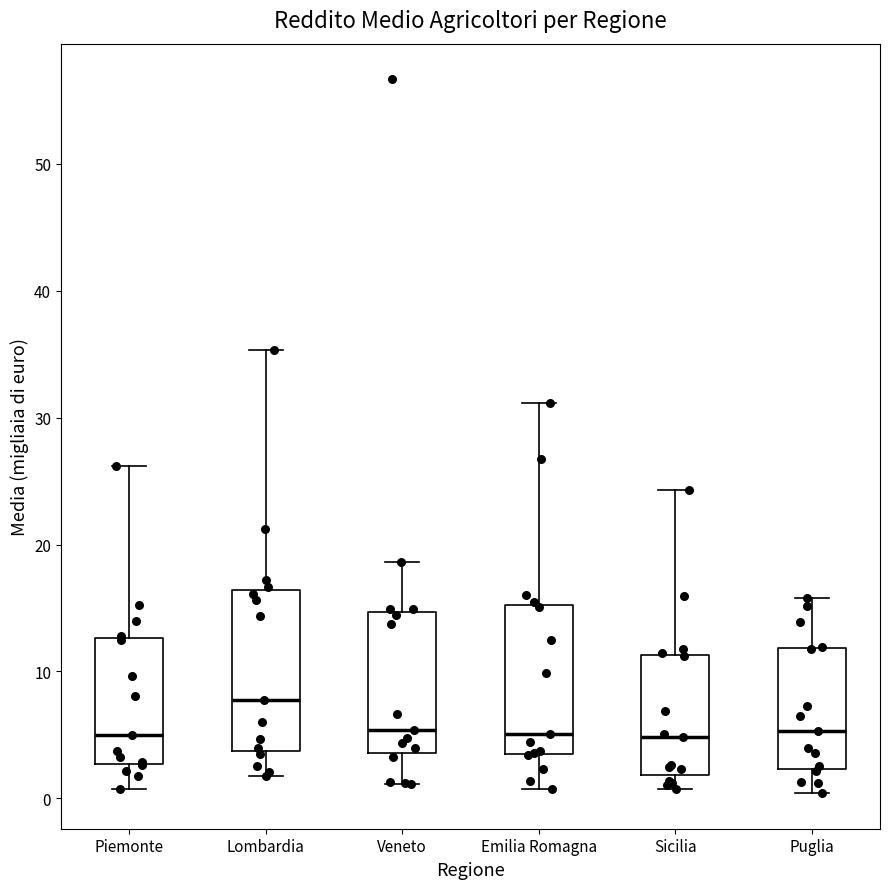

Which box has the highest median line?

Lombardia